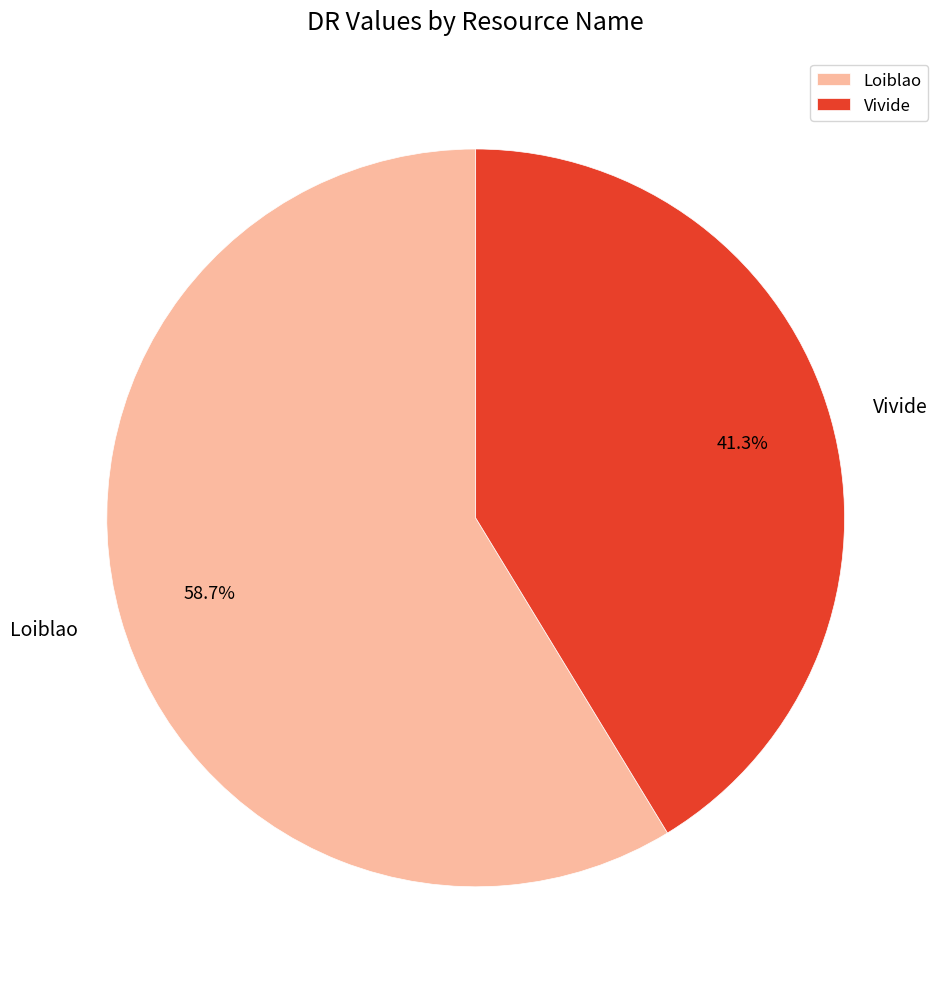

Is the sum of Vivide and Loiblao greater than half?

Yes